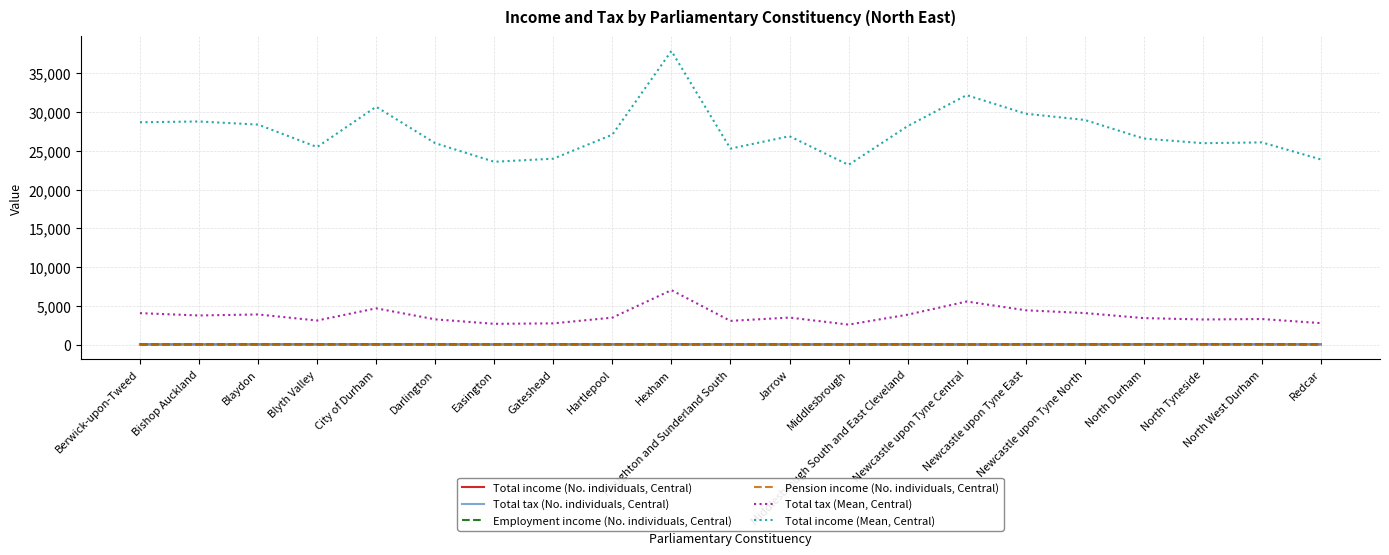

Does the chart display data point markers on the line(s)?

No